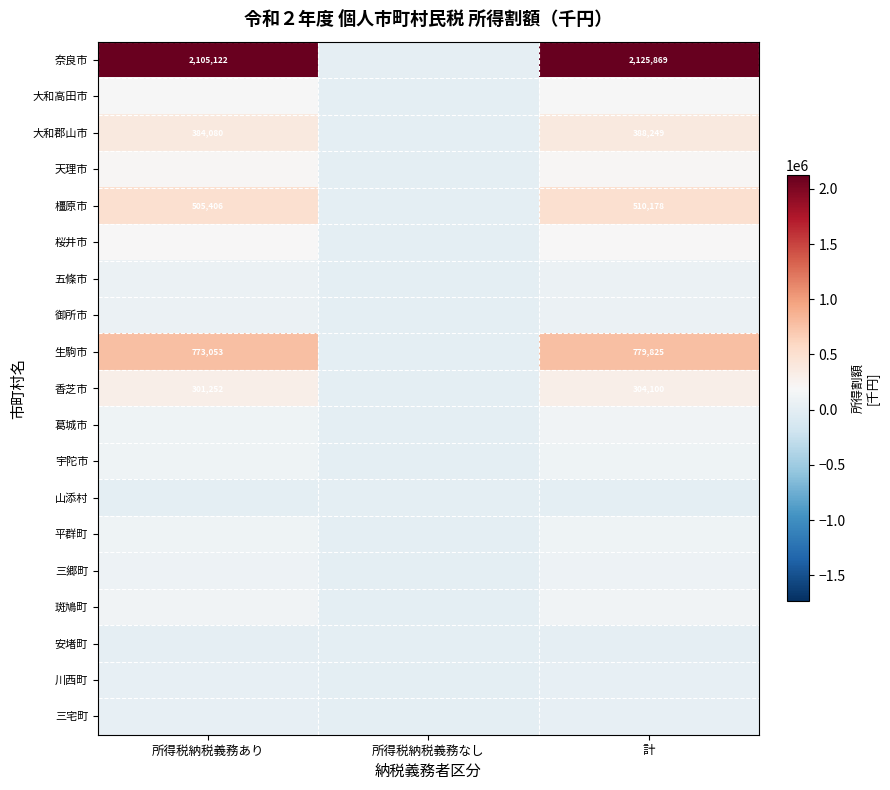

Rank the categories by 三郷町 value from lowest to highest.

所得税納税義務なし, 所得税納税義務あり, 計